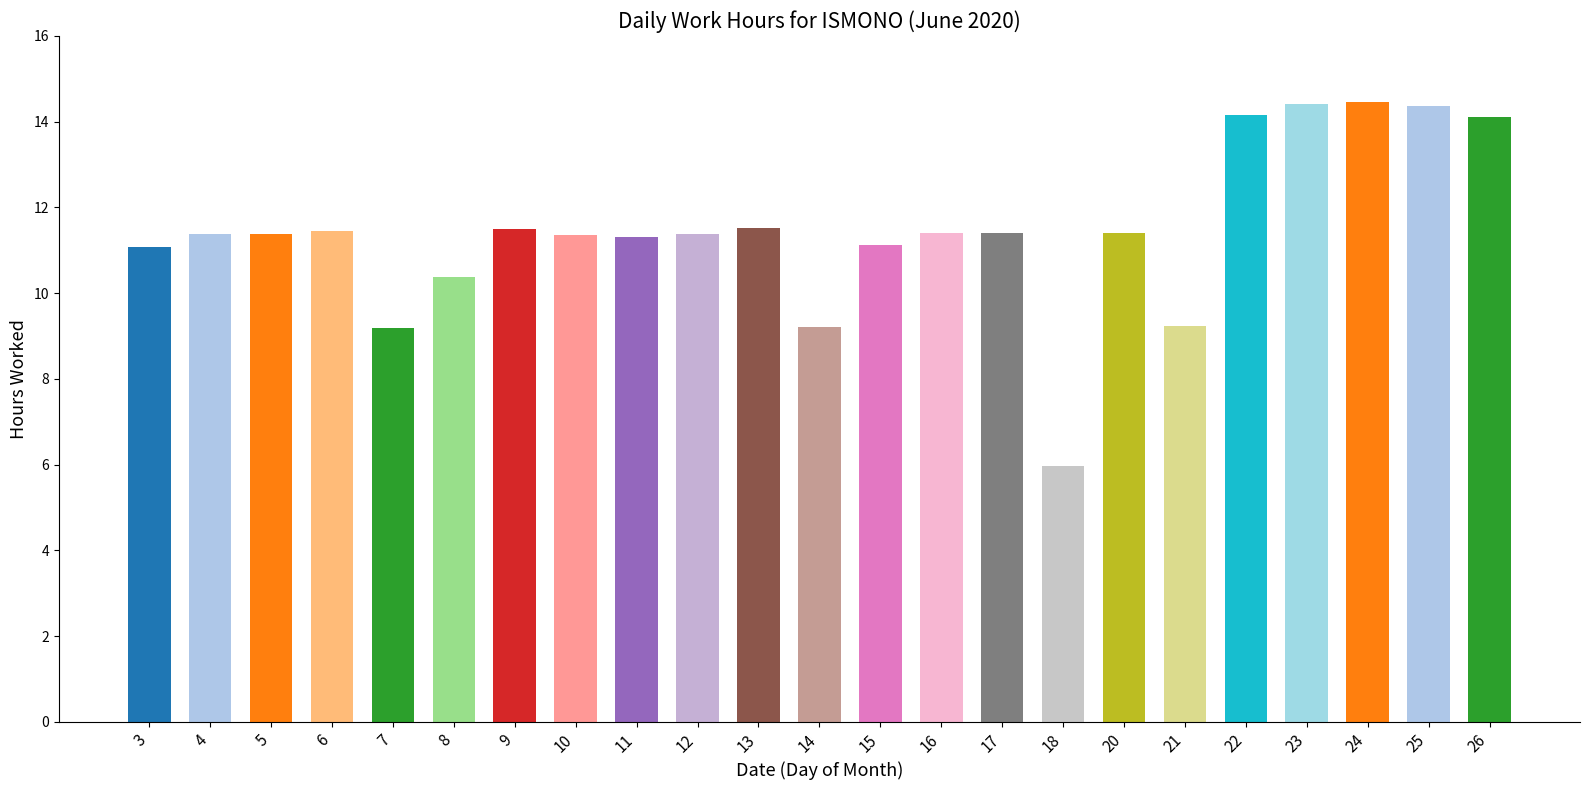

What is the change in value from 8 to 23?

+4.0